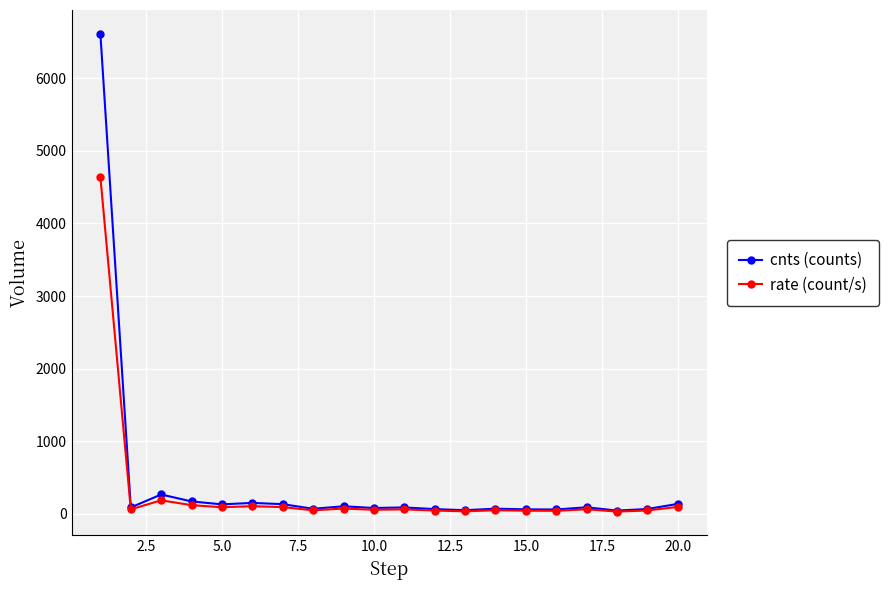

True or false: cnts (counts) has more than 0 points higher than both neighbors.

True